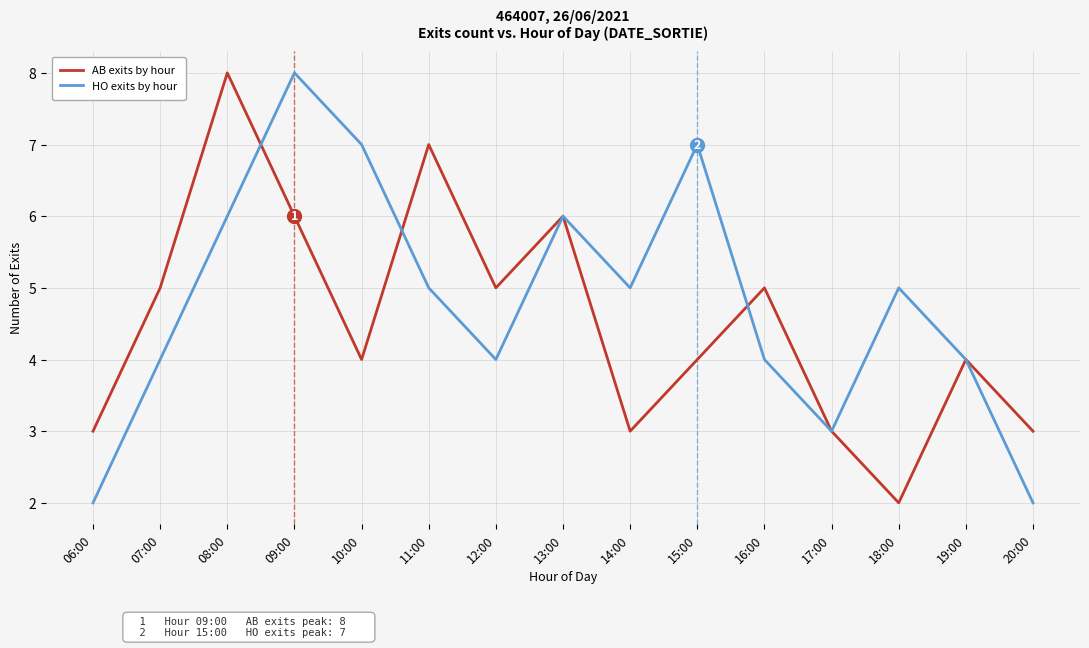

What position from the left is 16:00?

11